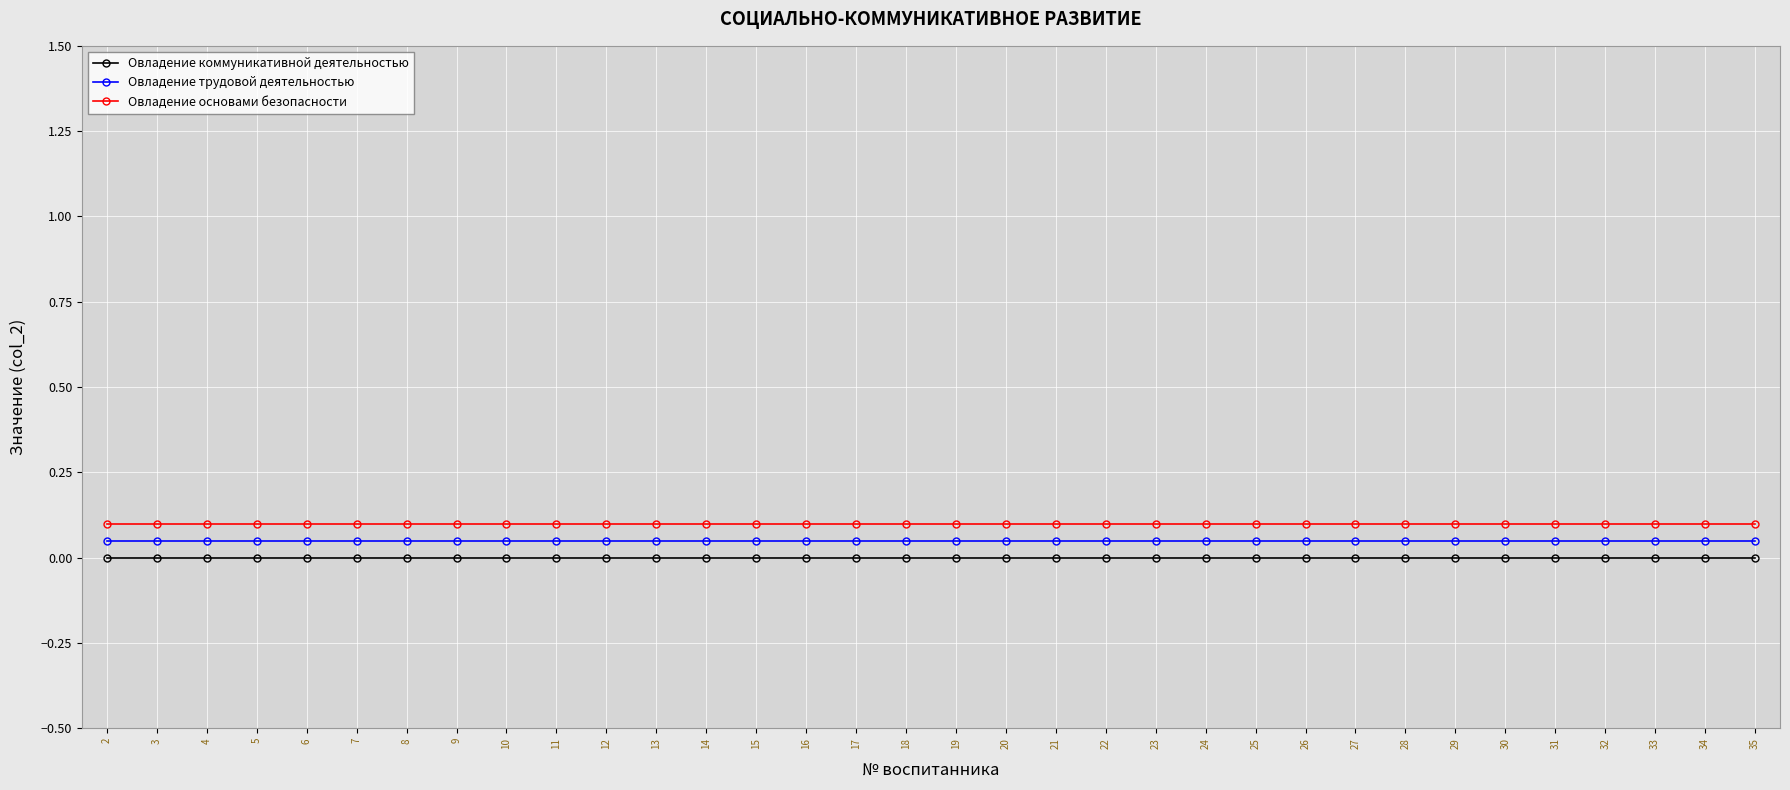

Is the value of Овладение трудовой деятельностью at 7 greater than the value of Овладение коммуникативной деятельностью at 20?

Yes